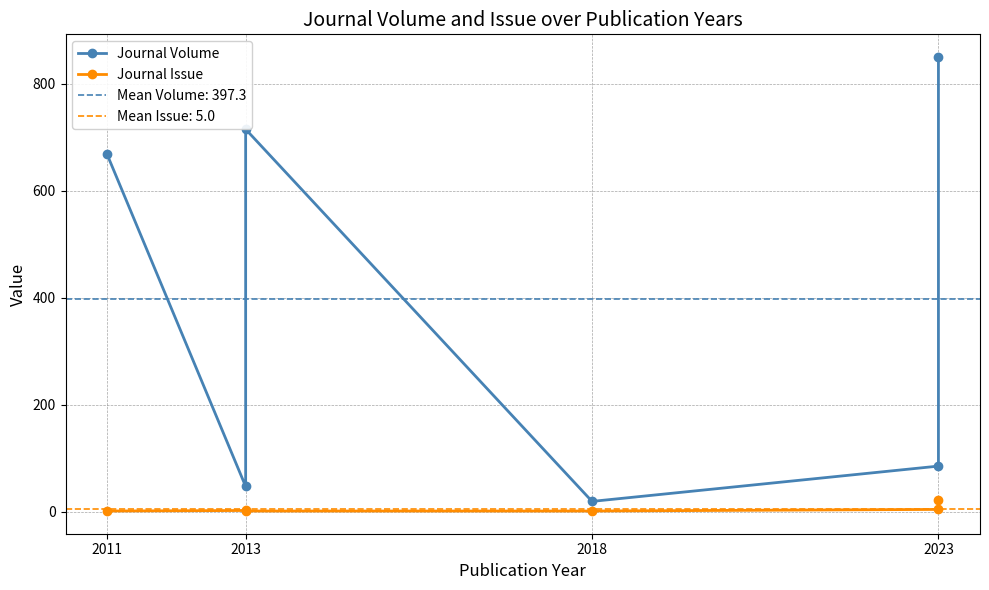

Is the value of Journal Issue at 2018 greater than the value of Journal Volume at 2011?

No